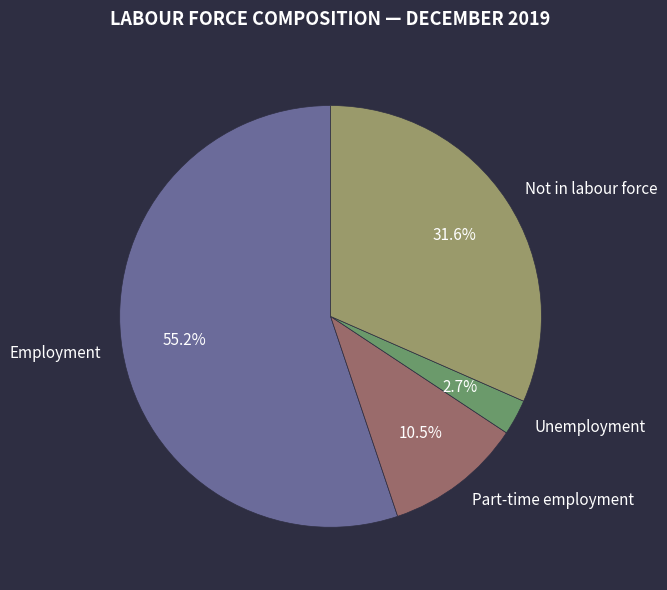

What is the ratio of the value at Employment to the value at Not in labour force?

1.7